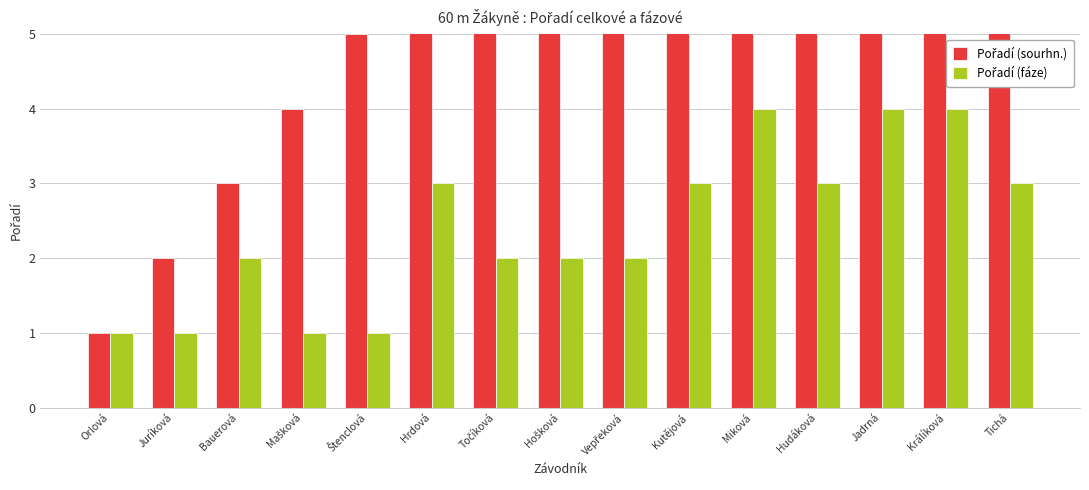

What is the difference between the maximum and minimum values in the Pořadí (sourhn.) series?

14